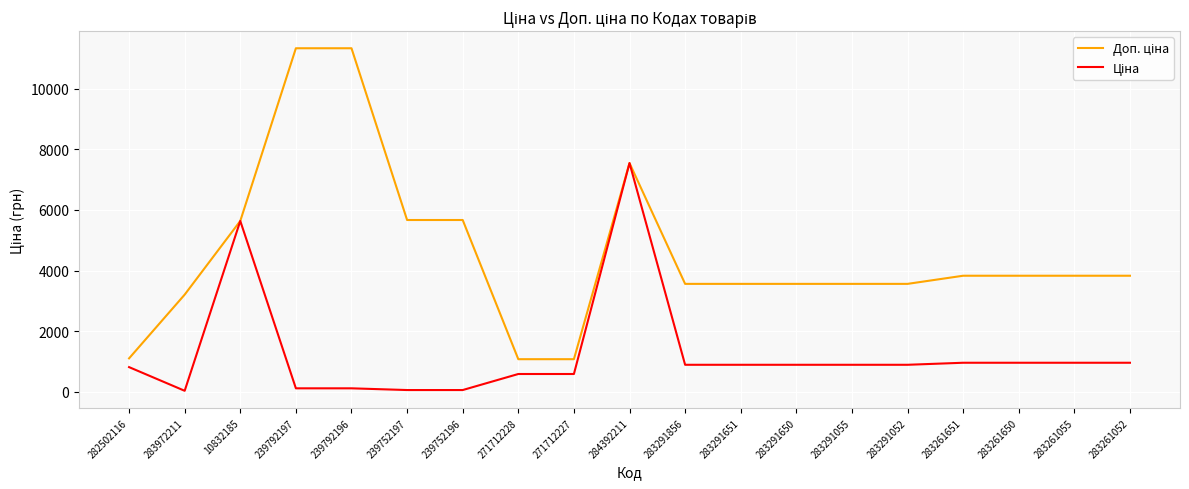

What is the maximum value shown in the chart?

11334.0